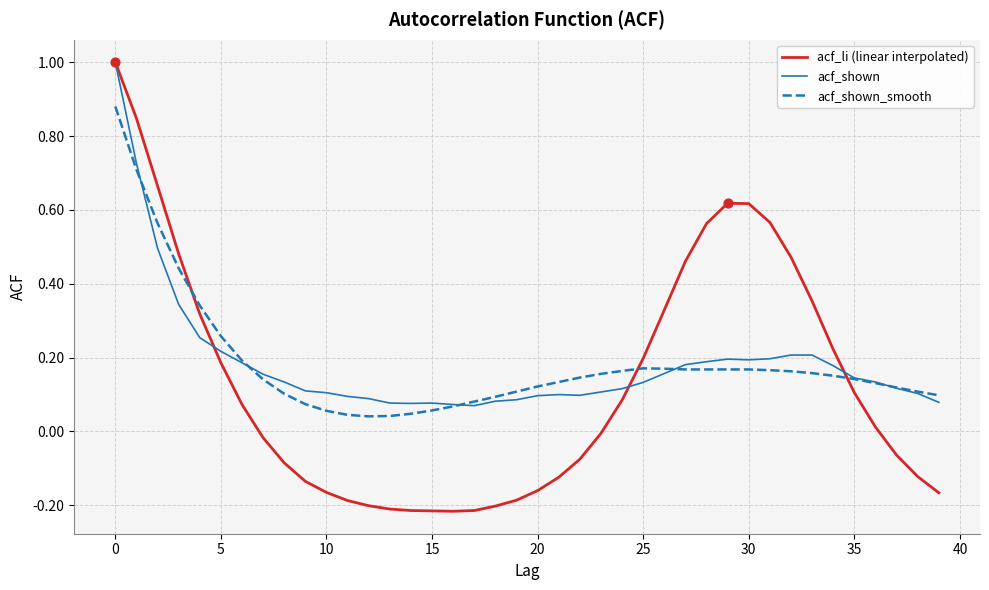

What are all the series names shown in the legend?

acf_li (linear interpolated), acf_shown, acf_shown_smooth